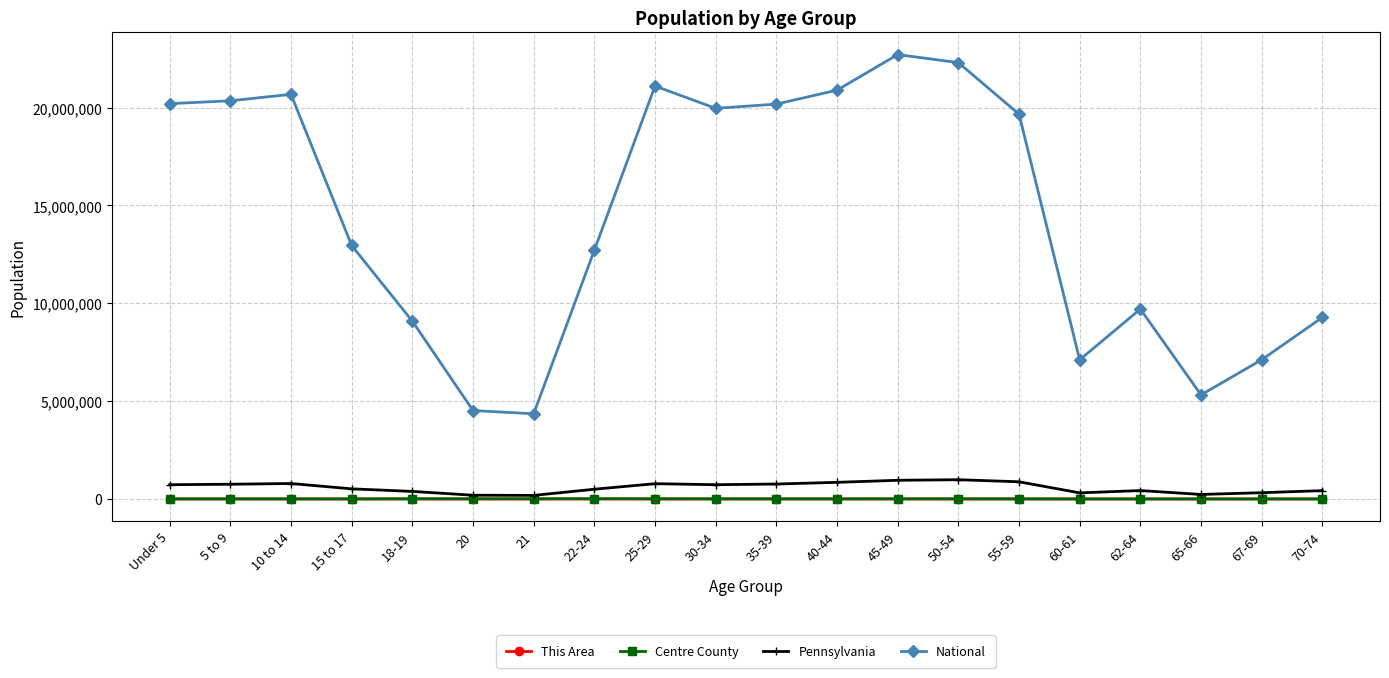

What is the label of the 1st point from the right?

70-74